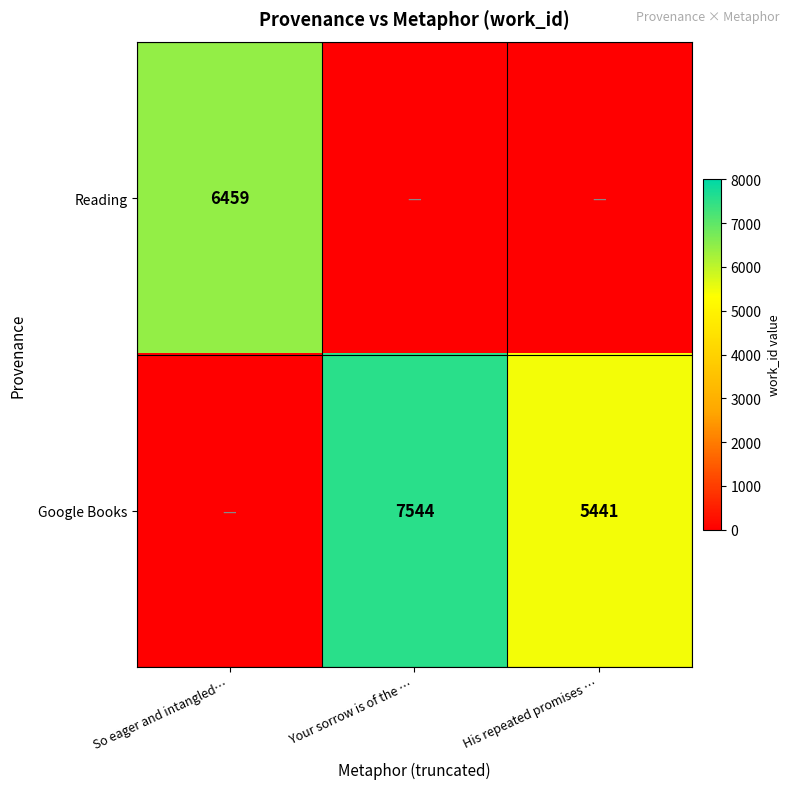

What is the total value across all series at Your sorrow is of the …?

7544